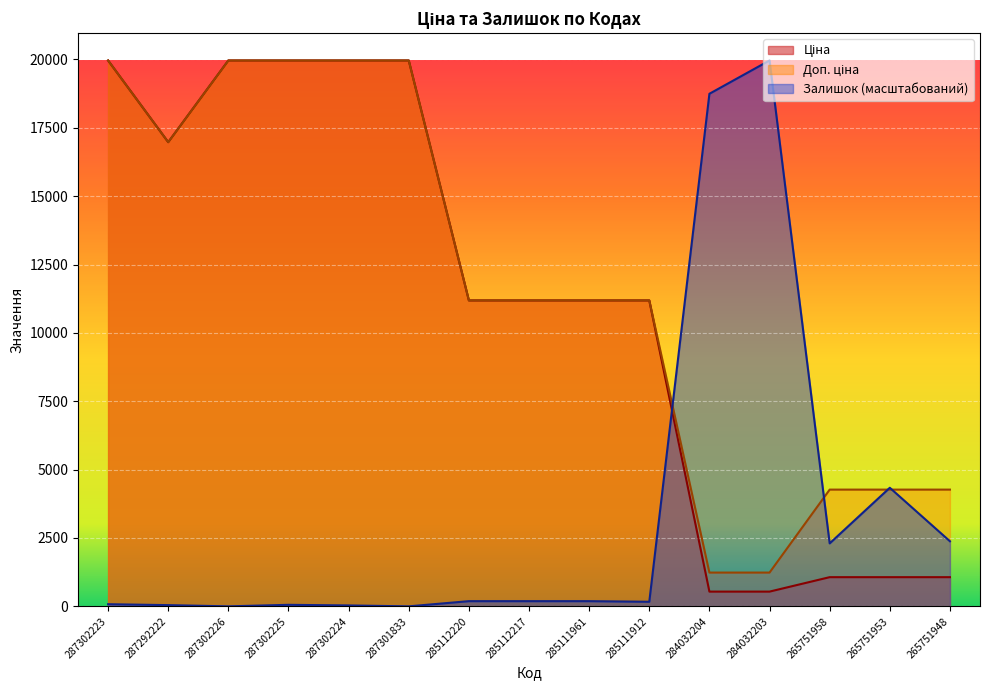

At which label does Залишок reach its peak?

284032203